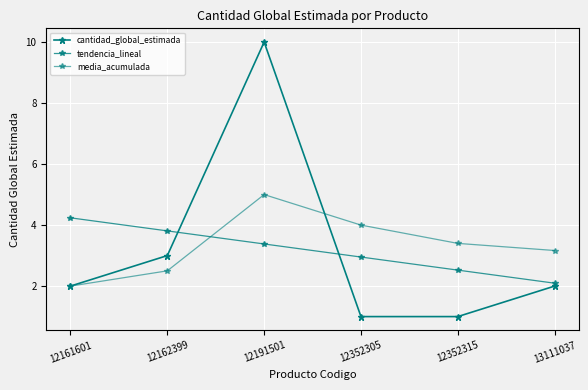

What is the sum of all cantidad_global_estimada values?

19.0